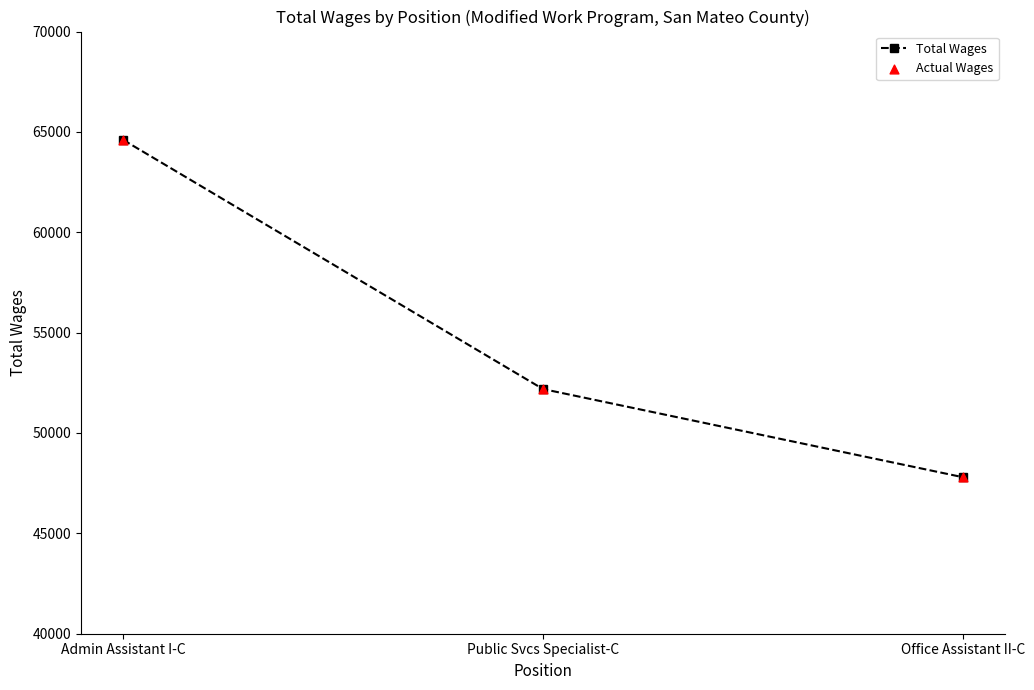

What is the ratio of the value at Admin Assistant I-C to the value at Public Svcs Specialist-C?

1.2